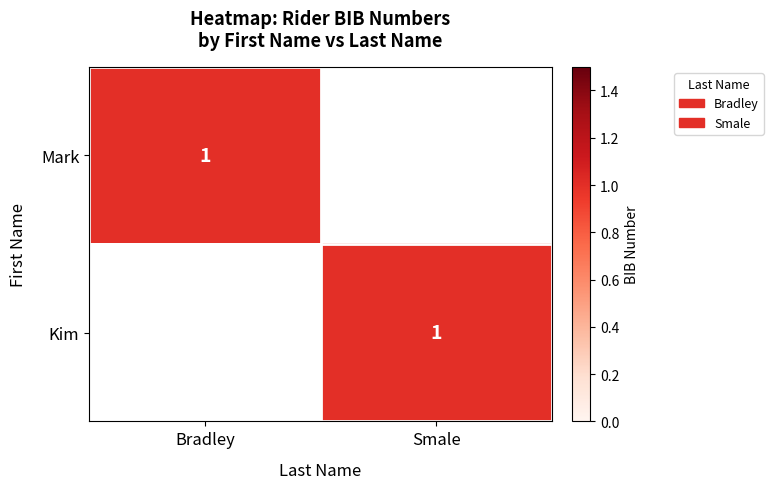

Is it true that Mark equals 2 at Bradley?

False